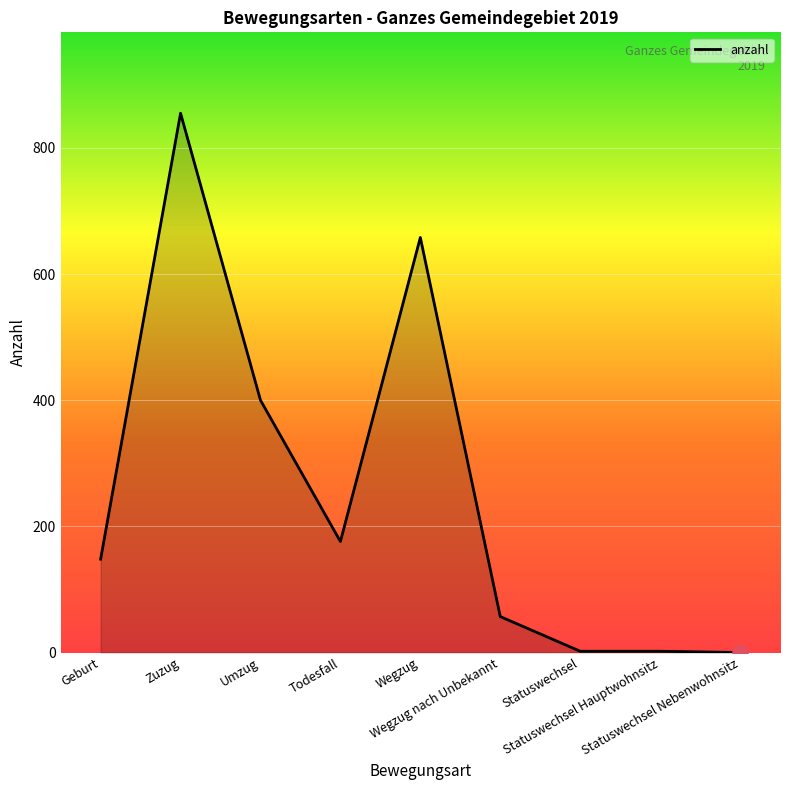

Between Umzug and Zuzug, which is larger?

Zuzug